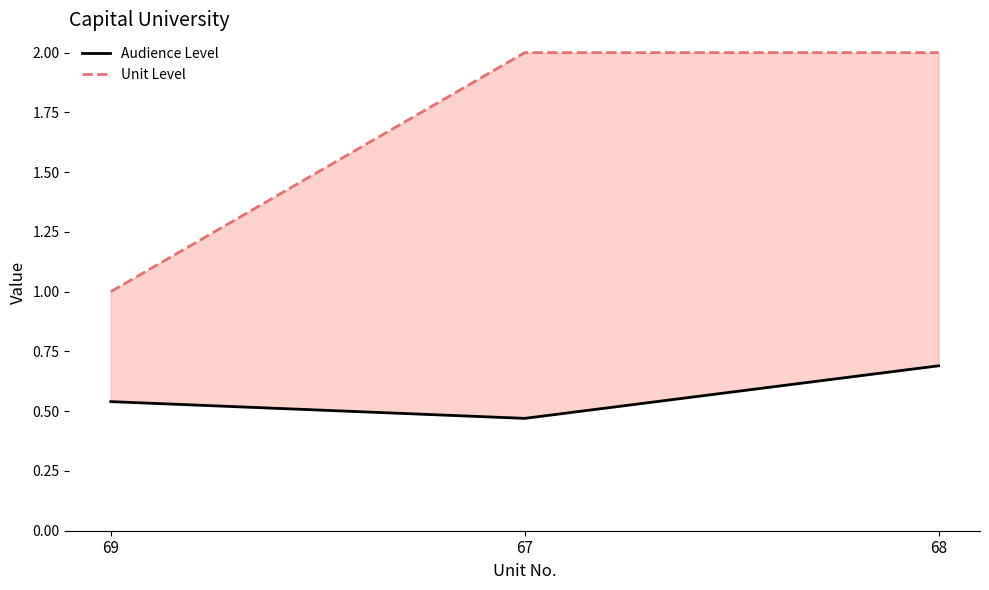

The value of Audience Level at 67 is 0.5. True or false?

True